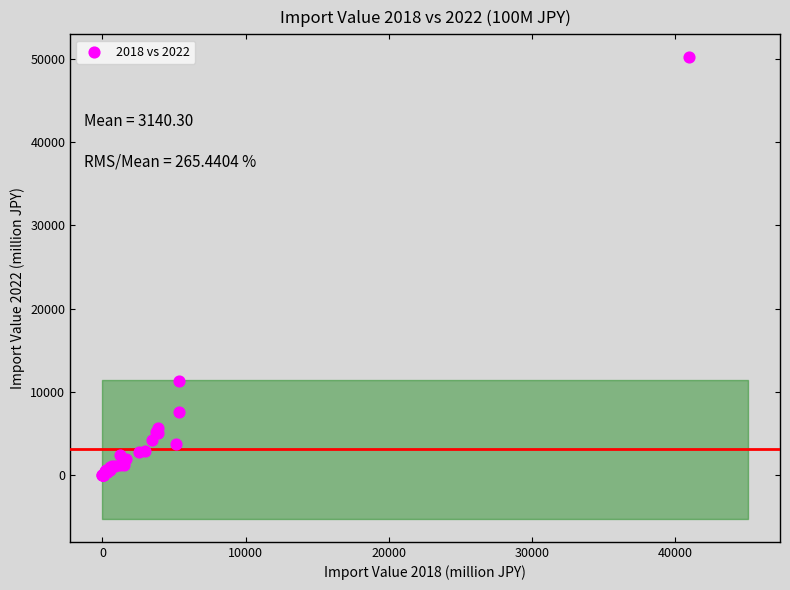

What Y value in the scatter plot is closest to 25077?

11364.3